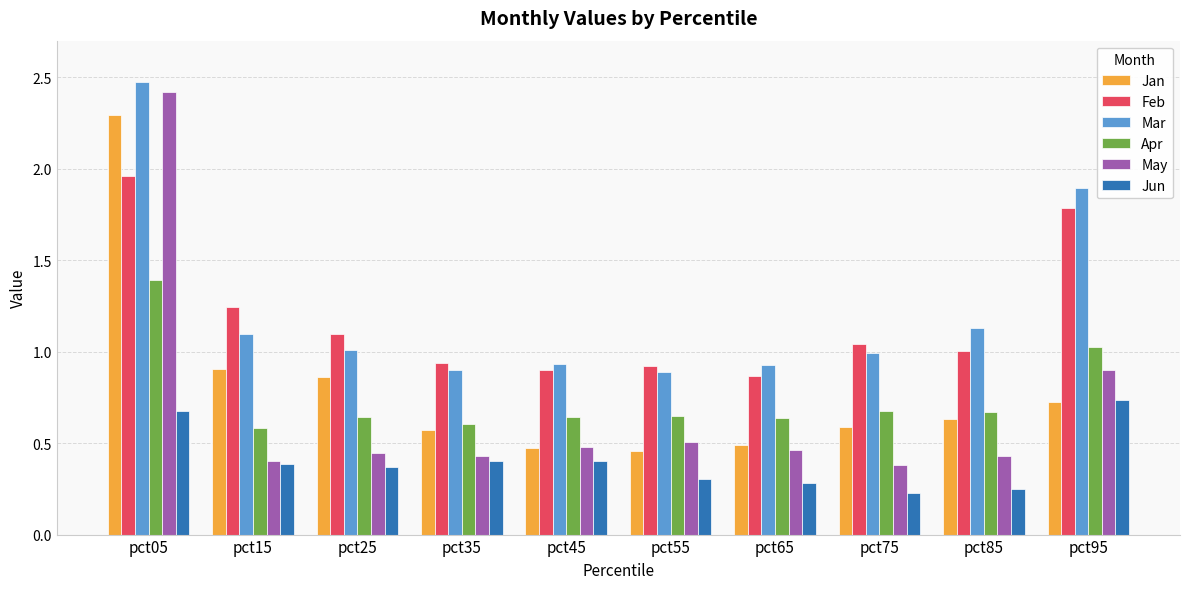

Rank the series at pct35 from highest to lowest value.

Feb, Mar, Apr, Jan, May, Jun